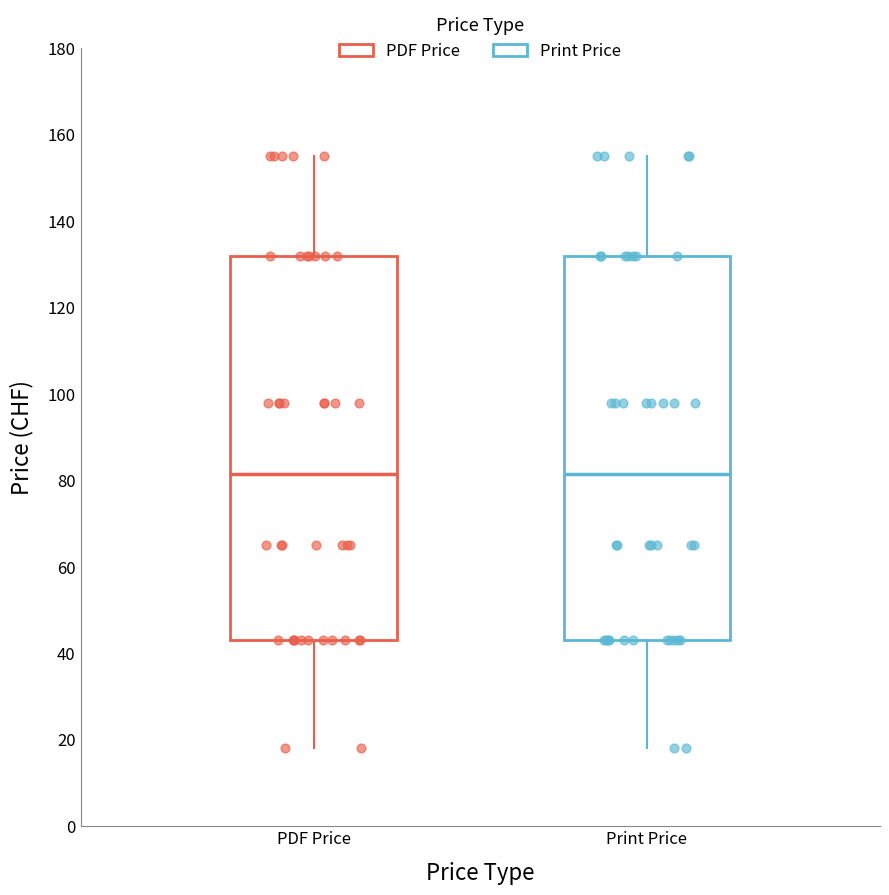

Where is the upper edge of the box for PDF Price on the y-axis? The values are not printed on the chart, so give them approximately, as read against the axis.

132